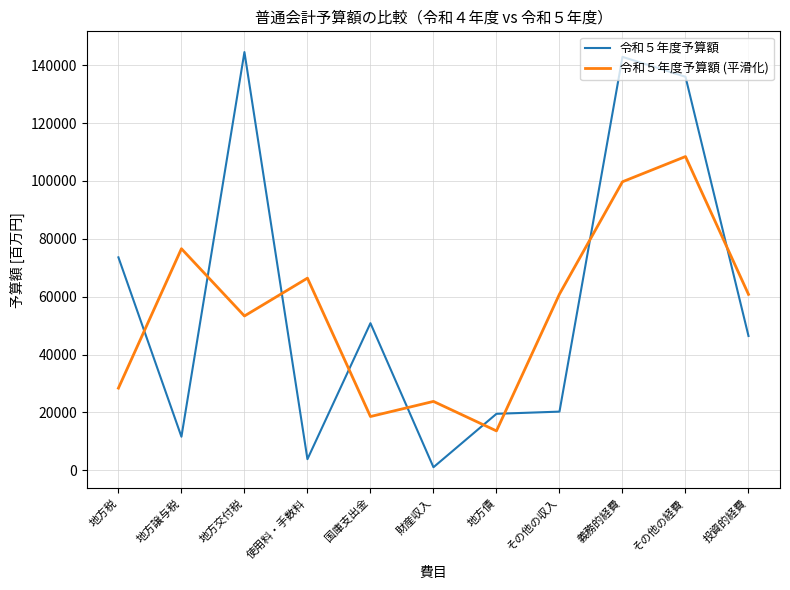

Which series has the largest total across all categories?

令和５年度予算額